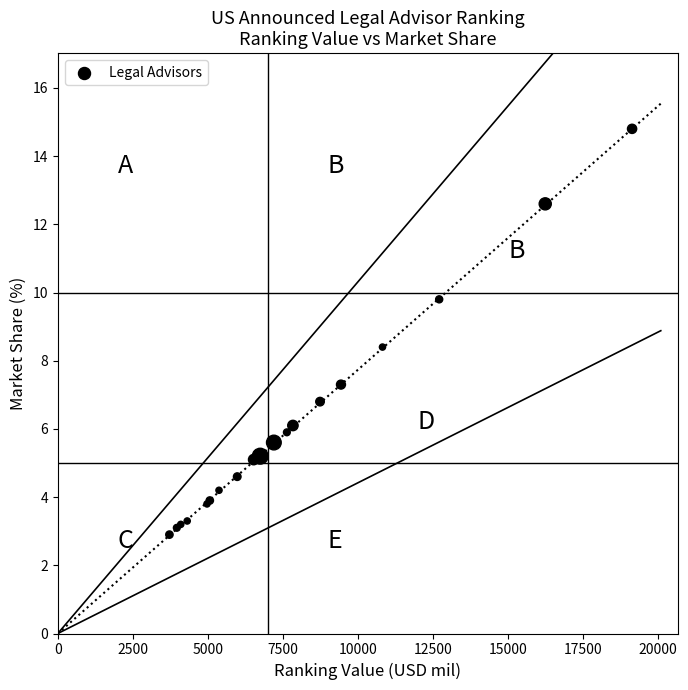

What Y value in the scatter plot is closest to 8?

8.4